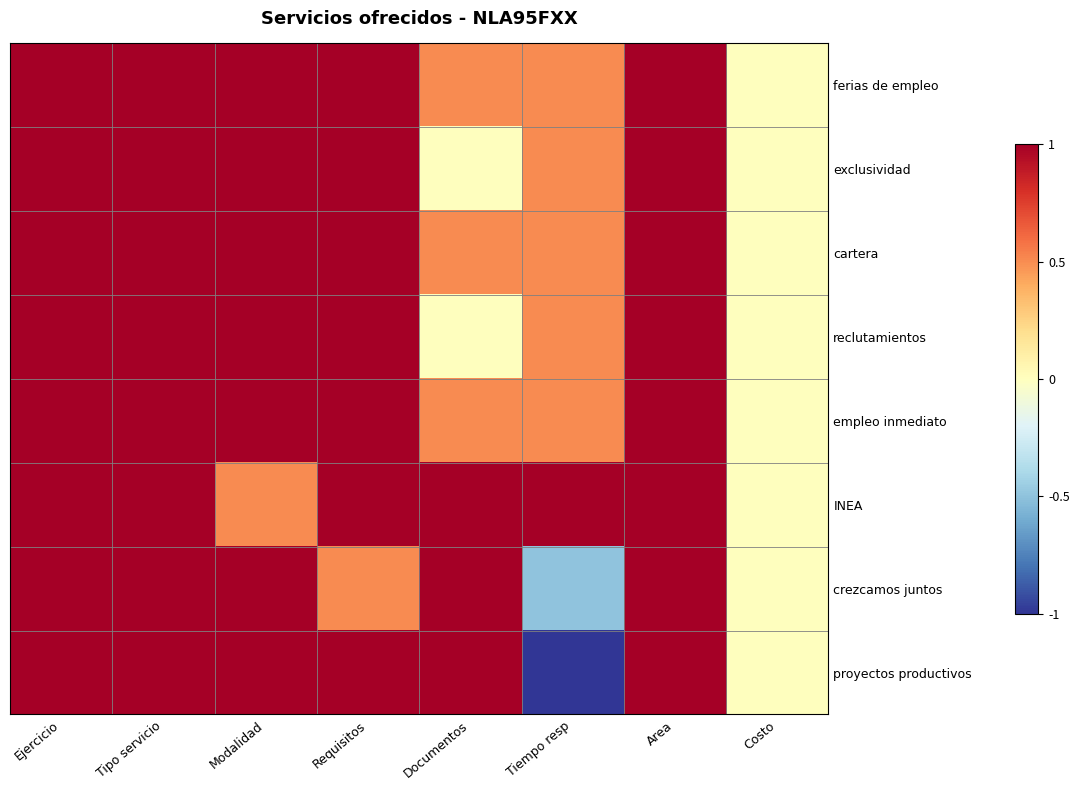

Reading left to right, list all the values displayed in this chart.

ferias de empleo: Ejercicio=1.0	Tipo servicio=1.0	Modalidad=1.0	Requisitos=1.0	Documentos=0.5	Tiempo resp=0.5	Area=1.0	Costo=0.0
exclusividad: Ejercicio=1.0	Tipo servicio=1.0	Modalidad=1.0	Requisitos=1.0	Documentos=0.0	Tiempo resp=0.5	Area=1.0	Costo=0.0
cartera: Ejercicio=1.0	Tipo servicio=1.0	Modalidad=1.0	Requisitos=1.0	Documentos=0.5	Tiempo resp=0.5	Area=1.0	Costo=0.0
reclutamientos: Ejercicio=1.0	Tipo servicio=1.0	Modalidad=1.0	Requisitos=1.0	Documentos=0.0	Tiempo resp=0.5	Area=1.0	Costo=0.0
empleo inmediato: Ejercicio=1.0	Tipo servicio=1.0	Modalidad=1.0	Requisitos=1.0	Documentos=0.5	Tiempo resp=0.5	Area=1.0	Costo=0.0
INEA: Ejercicio=1.0	Tipo servicio=1.0	Modalidad=0.5	Requisitos=1.0	Documentos=1.0	Tiempo resp=1.0	Area=1.0	Costo=0.0
crezcamos juntos: Ejercicio=1.0	Tipo servicio=1.0	Modalidad=1.0	Requisitos=0.5	Documentos=1.0	Tiempo resp=-0.5	Area=1.0	Costo=0.0
proyectos productivos: Ejercicio=1.0	Tipo servicio=1.0	Modalidad=1.0	Requisitos=1.0	Documentos=1.0	Tiempo resp=-1.0	Area=1.0	Costo=0.0